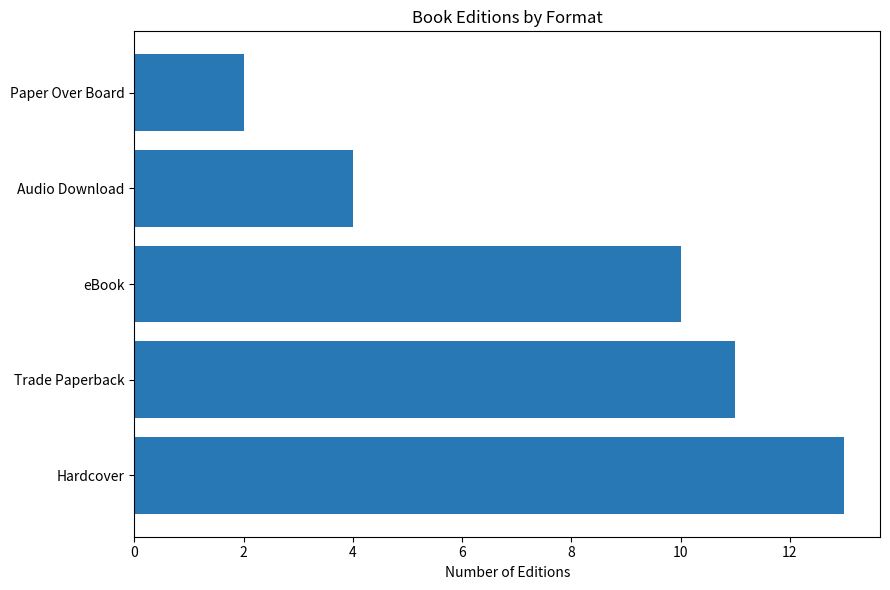

What is the sum of all values?

40